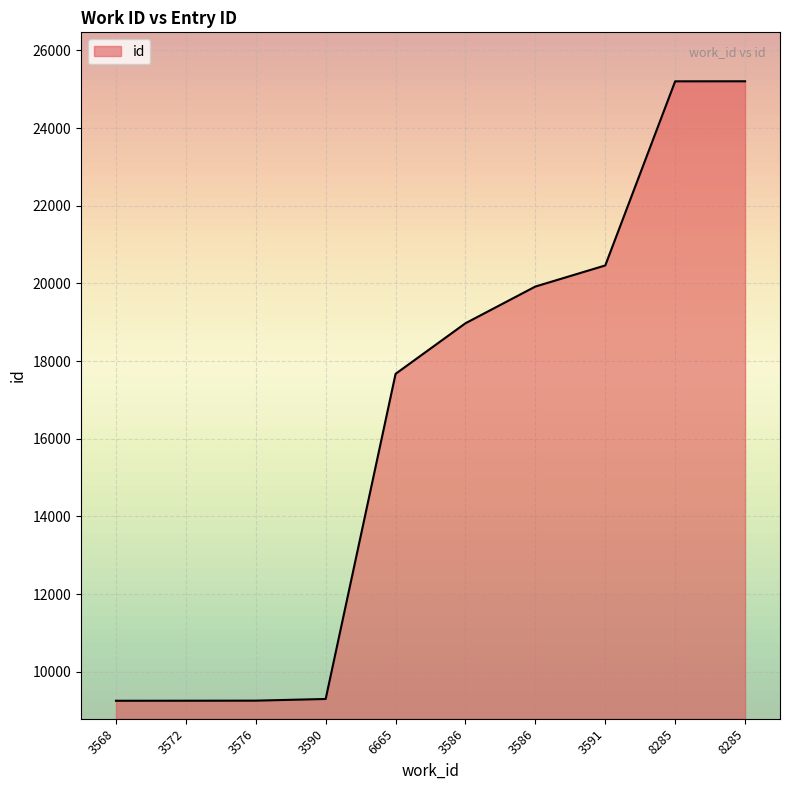

Does the chart have visible grid lines?

Yes